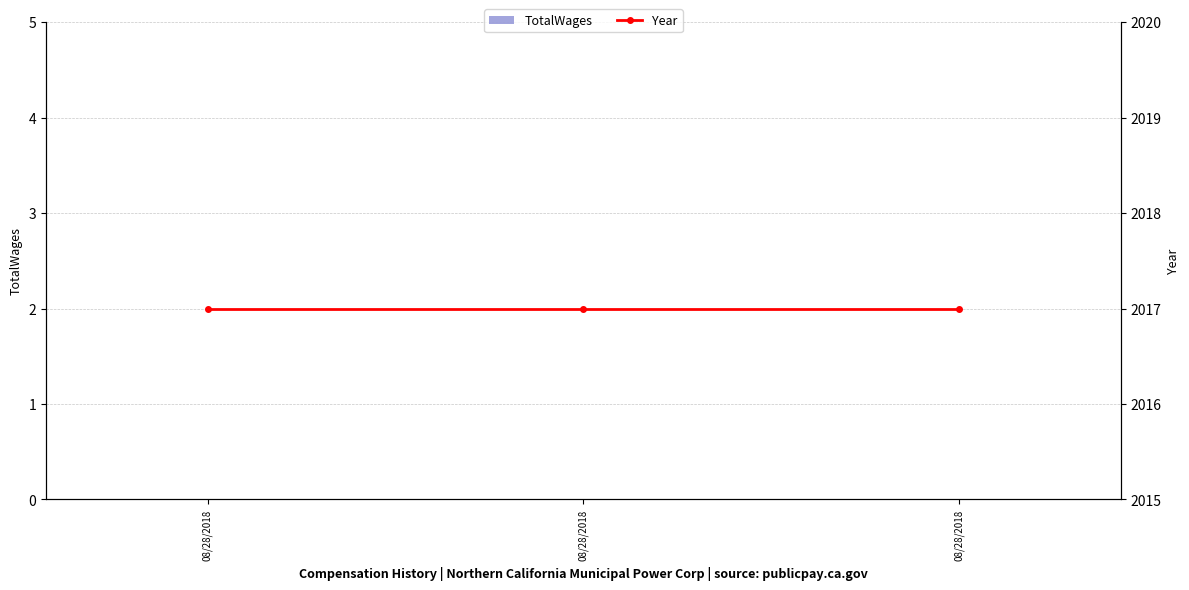

The Year series shows 2017 at 08/28/2018. True or false?

True